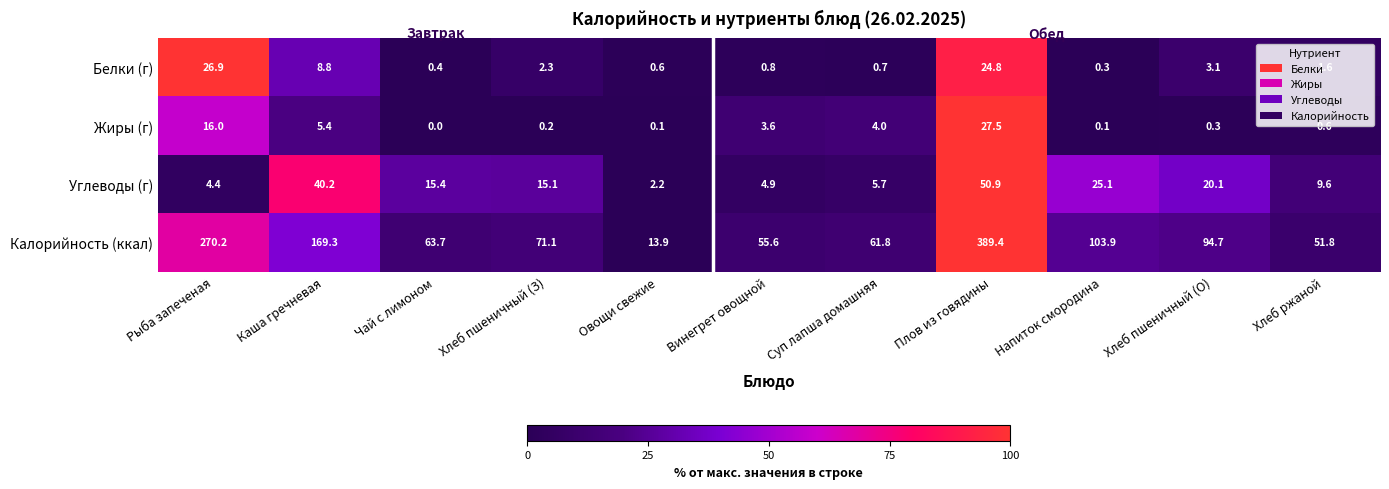

Which series has the largest total across all categories?

Калорийность (ккал)